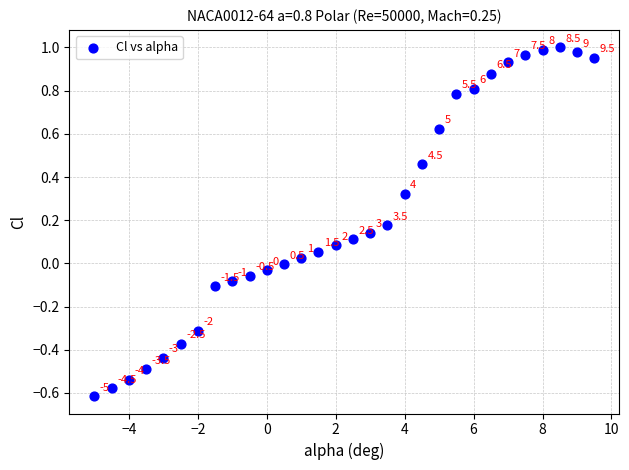

What is the range of Y values (max minus min)?

1.6